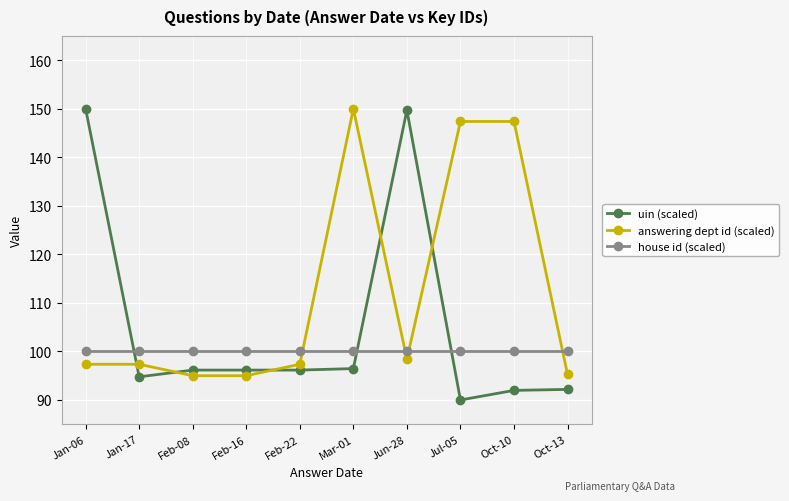

Rank the series by their average value, from lowest to highest.

house id (scaled), uin (scaled), answering dept id (scaled)